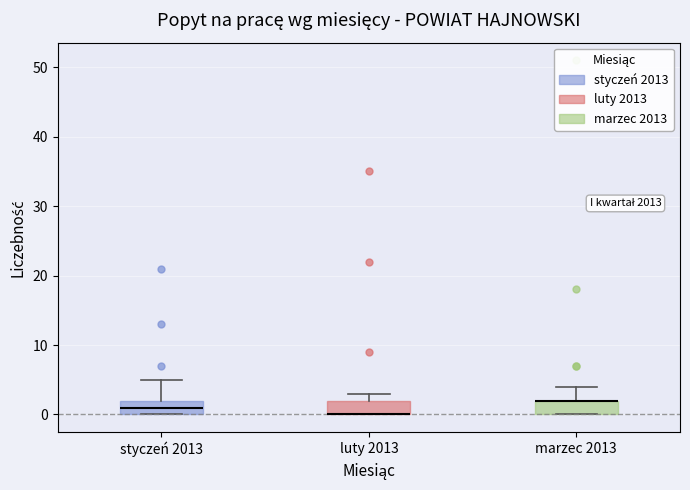

Where is the lower edge of the box for marzec 2013 on the y-axis? The values are not printed on the chart, so give them approximately, as read against the axis.

0